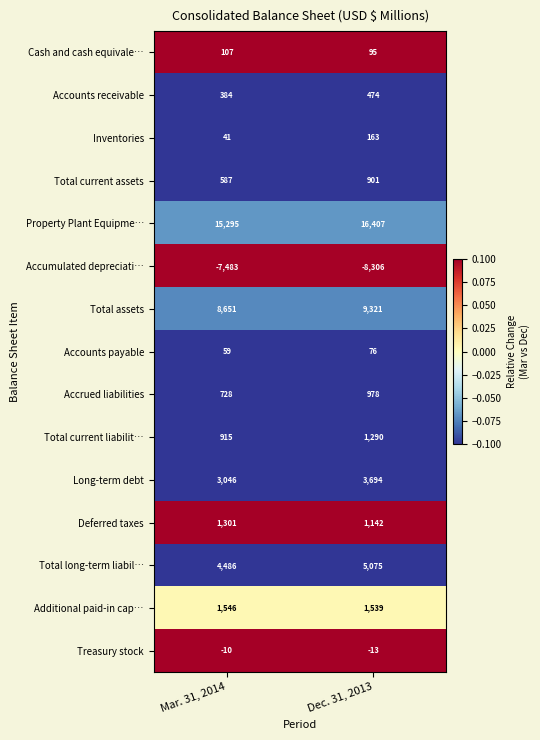

Where is Additional paid-in cap… nearest to the value 1542?

Dec. 31, 2013